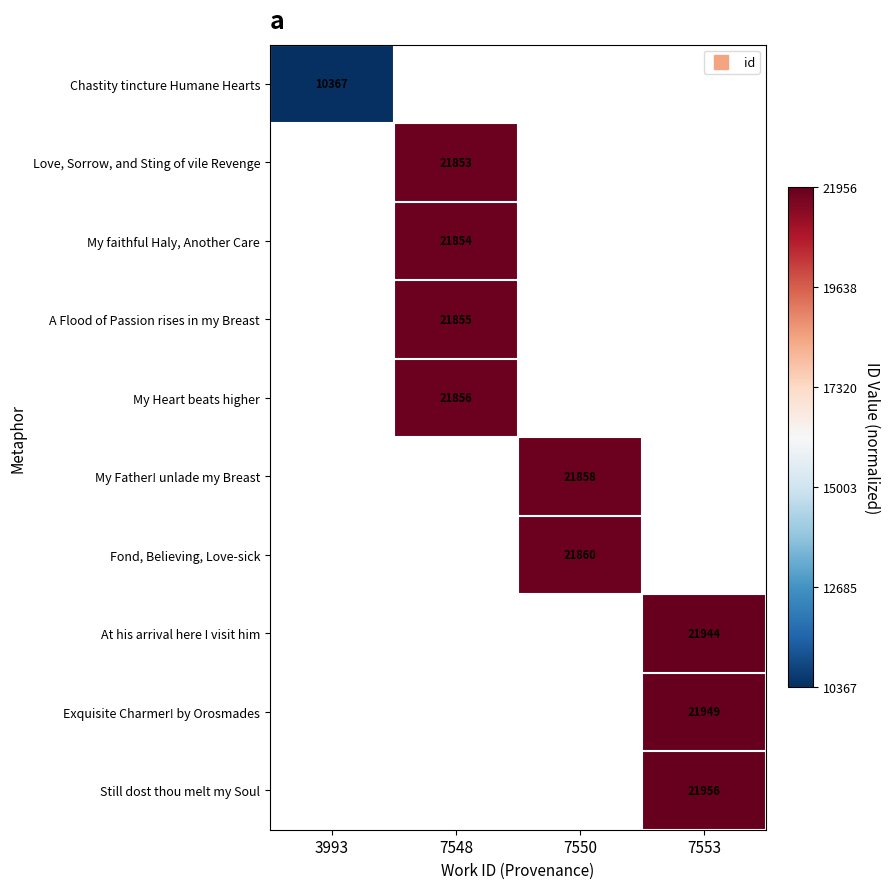

Rank the series by their maximum value, from lowest to highest.

Chastity tincture Humane Hearts, Love, Sorrow, and Sting of vile Revenge, My faithful Haly, Another Care, A Flood of Passion rises in my Breast, My Heart beats higher, My Father! unlade my Breast, Fond, Believing, Love-sick, At his arrival here I visit him, Exquisite Charmer! by Orosmades, Still dost thou melt my Soul